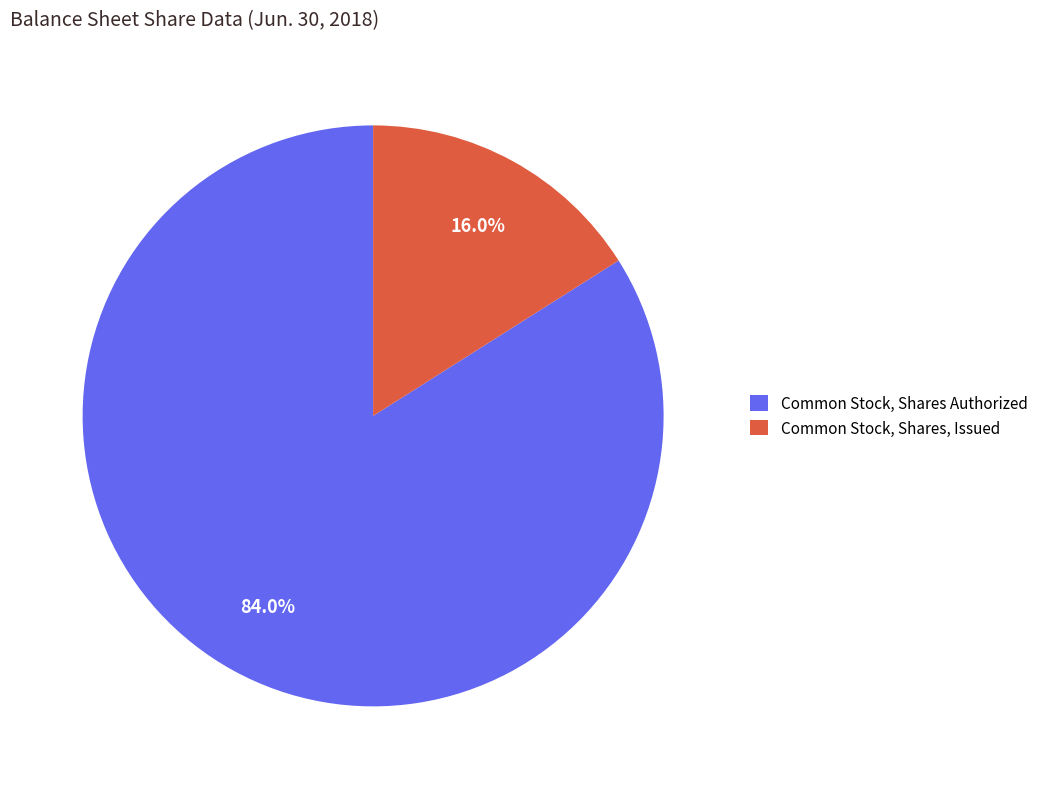

Is it true that Common Stock, Shares, Issued is 6% of the pie?

False